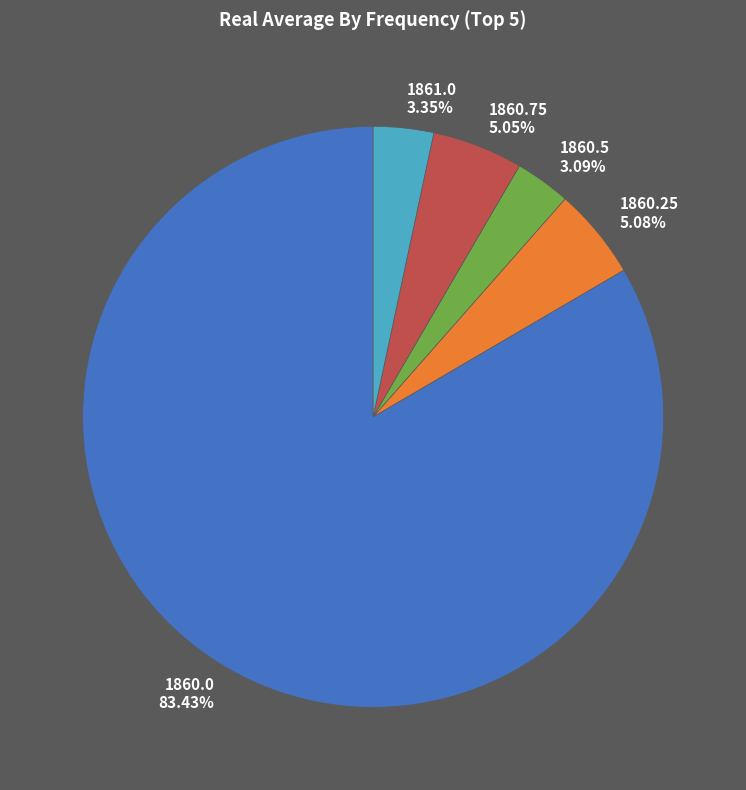

What percentage is the 1860.25 slice, to the nearest percent?

5%